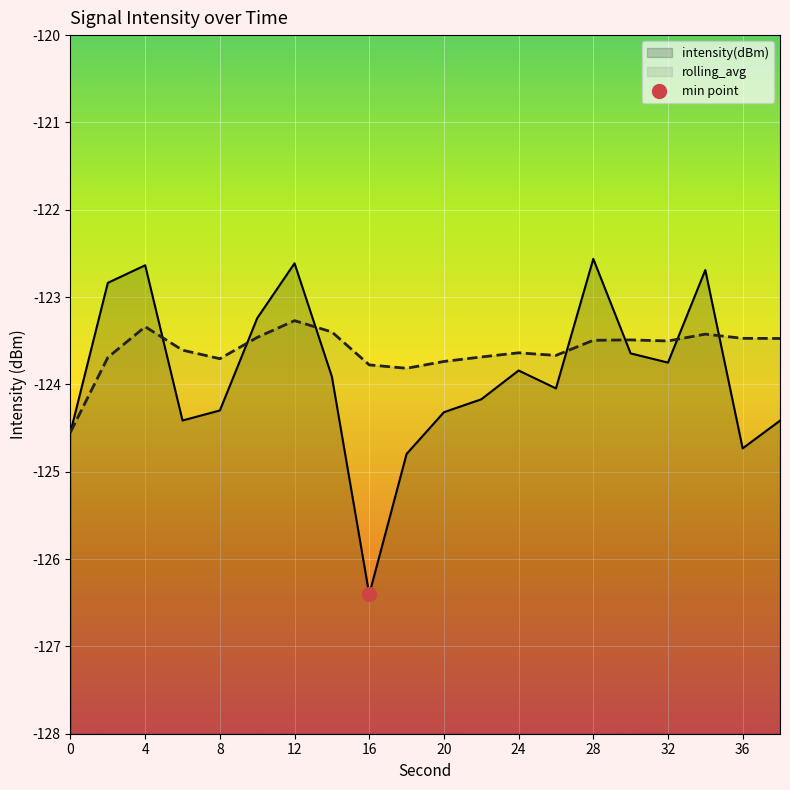

Between 8 and 18, which is larger?

8